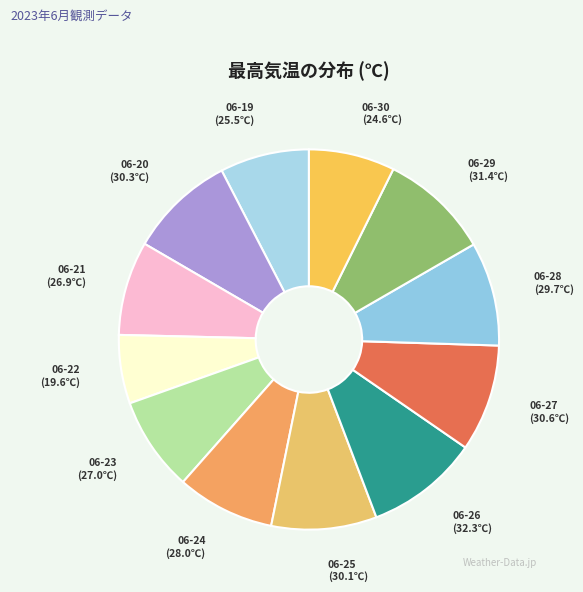

What is the ratio of the value at 06-27 to the value at 06-29?

1.0